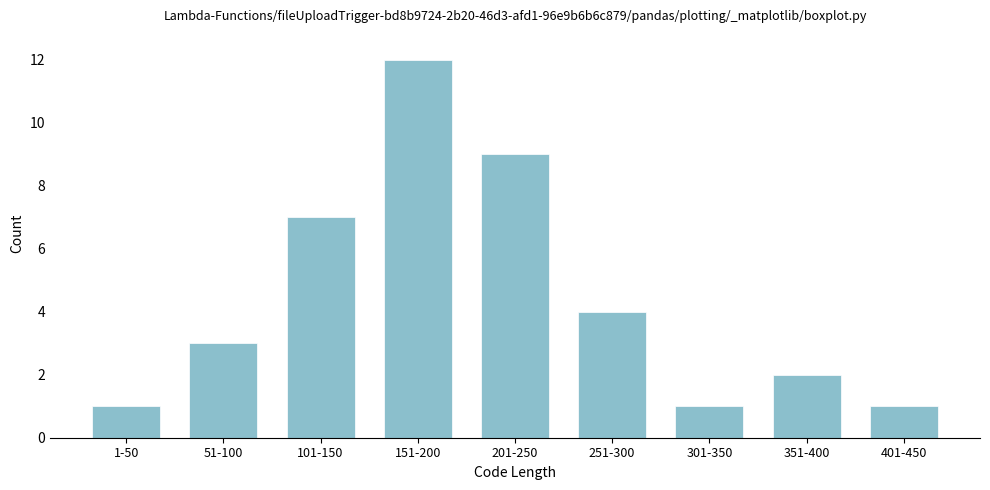

Reading left to right, list all the values displayed in this chart.

1-50=1	51-100=3	101-150=7	151-200=12	201-250=9	251-300=4	301-350=1	351-400=2	401-450=1